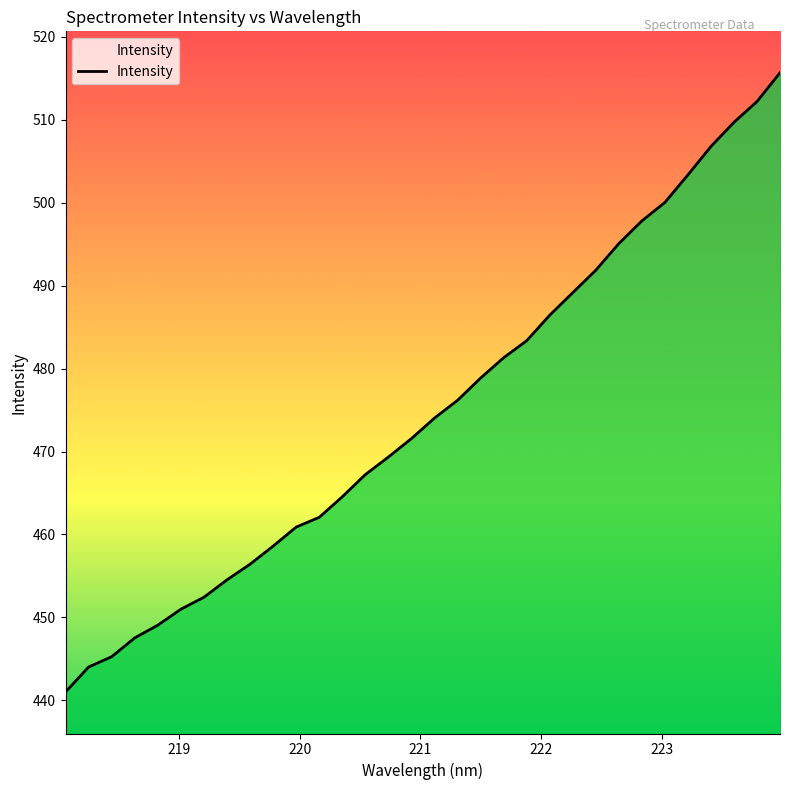

True or false: there are more than 1 points higher than both neighbors.

False